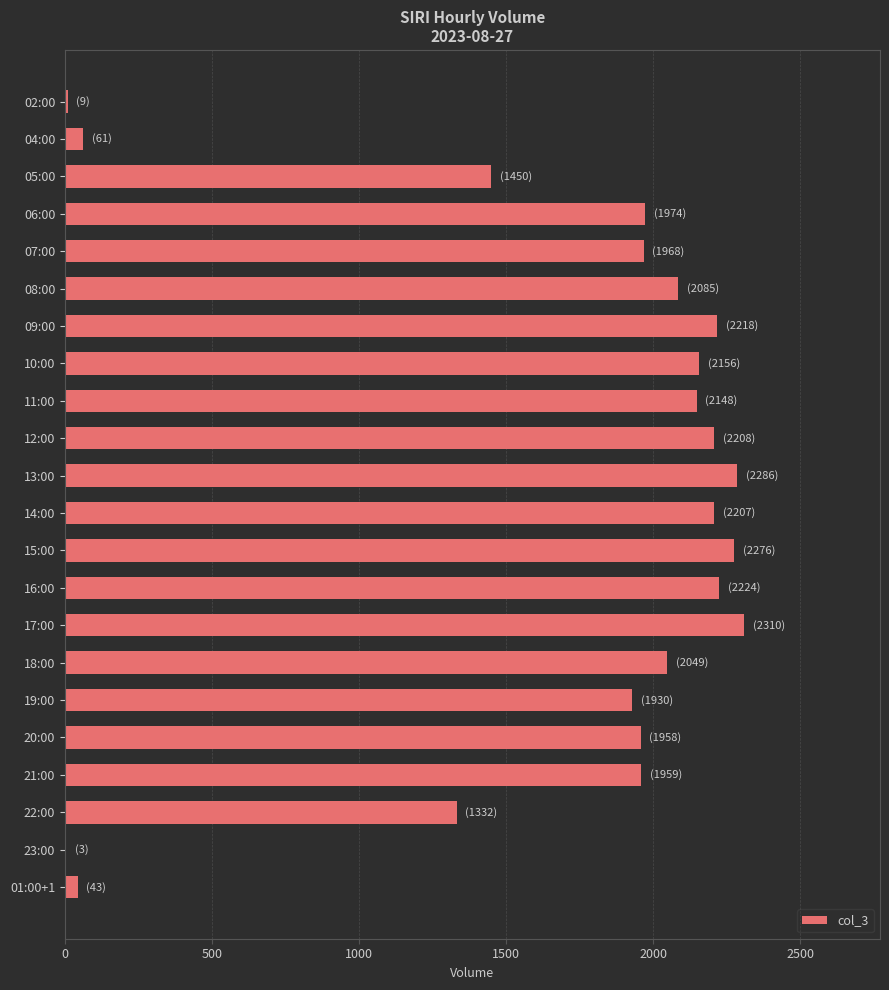

The value at 22:00 is 505. True or false?

False